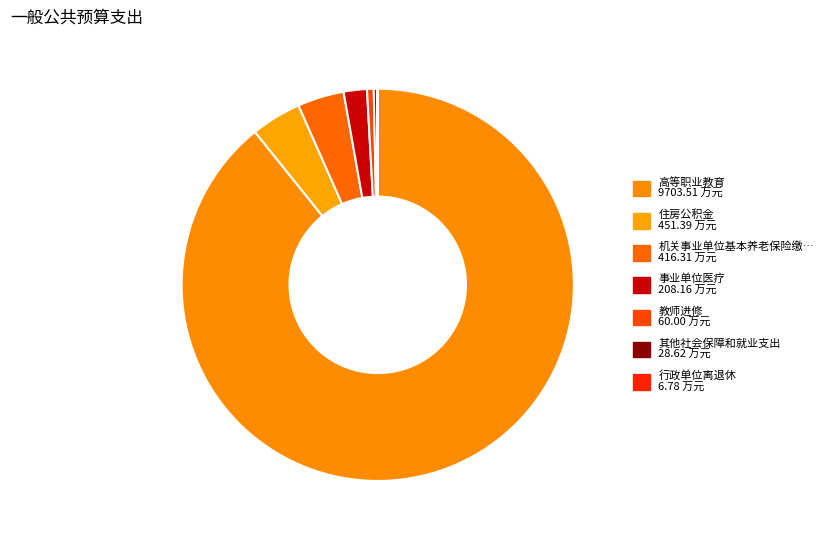

How many segments does this pie chart have?

7